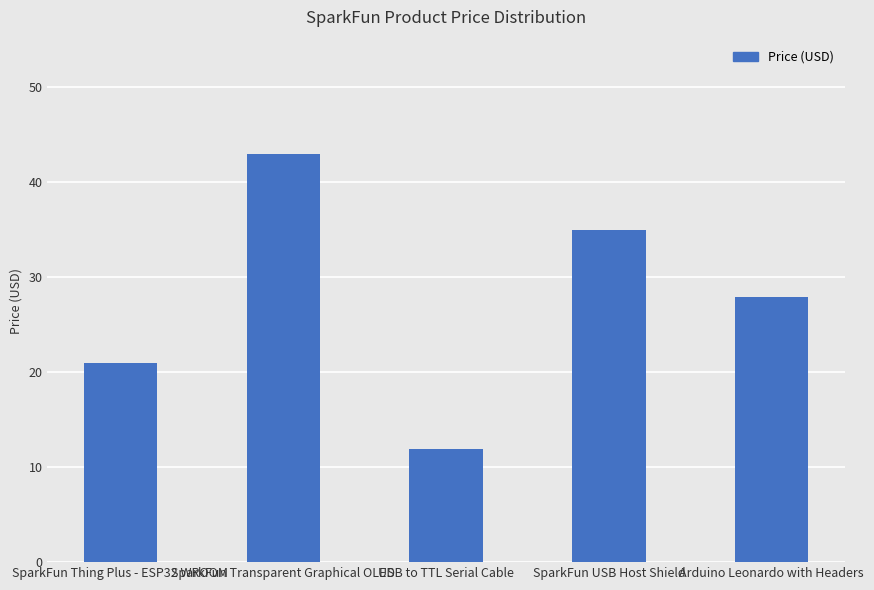

At which label does the data first exceed 27?

SparkFun Transparent Graphical OLED